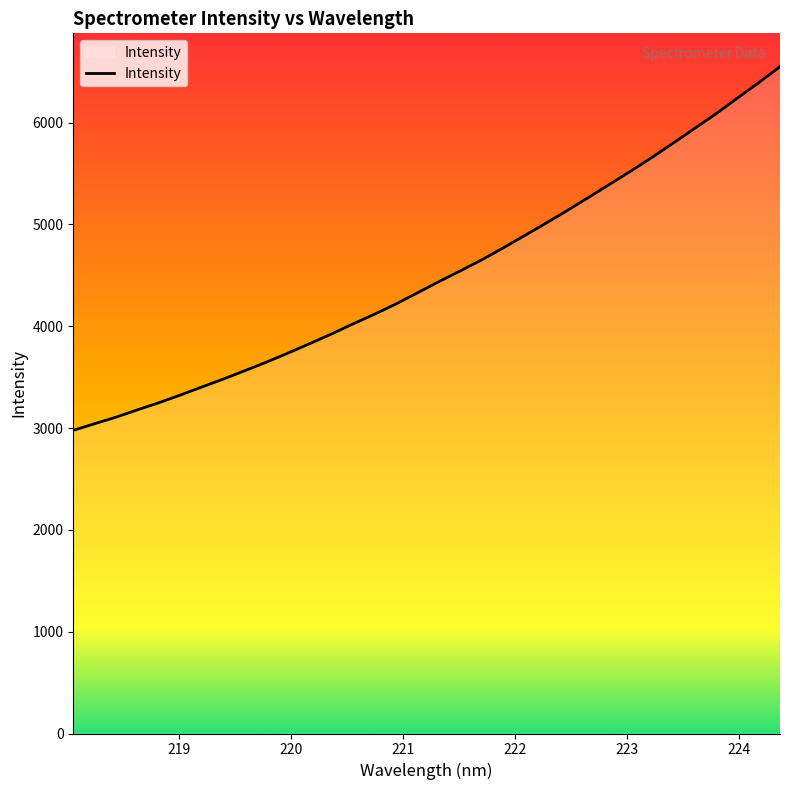

What is the smallest value displayed?

2977.2